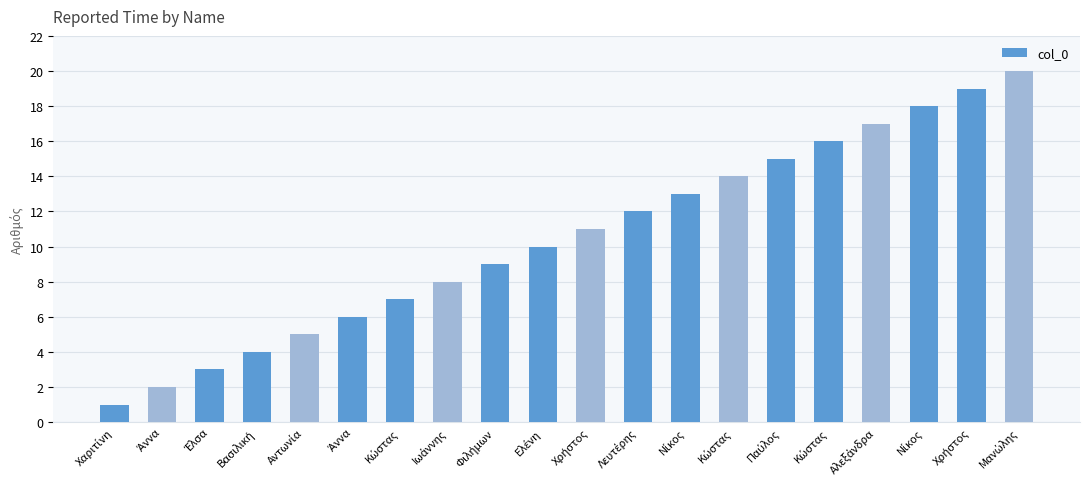

Does the chart contain any negative values?

No